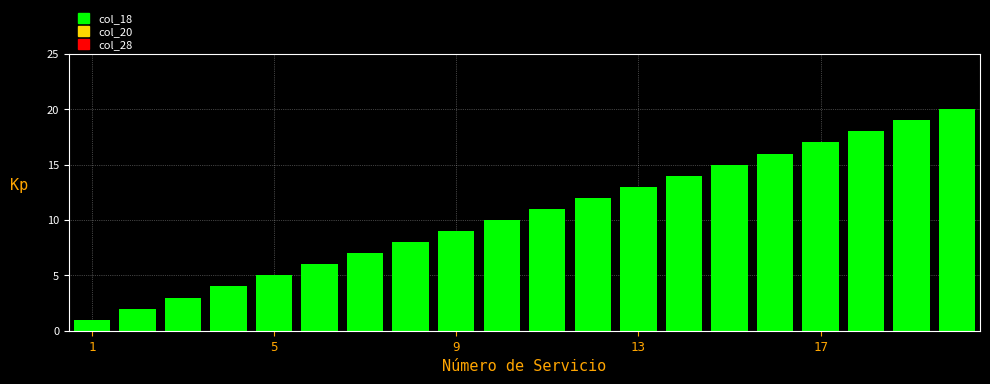

What is the difference between the maximum and minimum values?

19